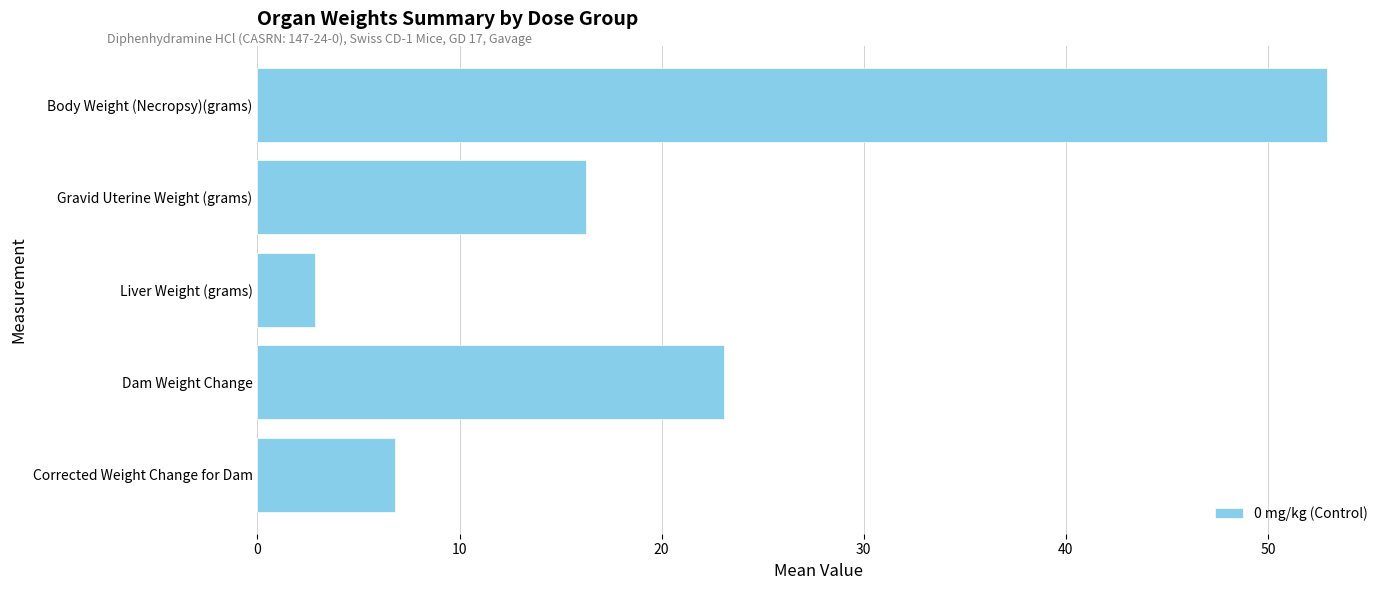

Rank the categories by value from highest to lowest.

Body Weight (Necropsy)(grams), Dam Weight Change, Gravid Uterine Weight (grams), Corrected Weight Change for Dam, Liver Weight (grams)